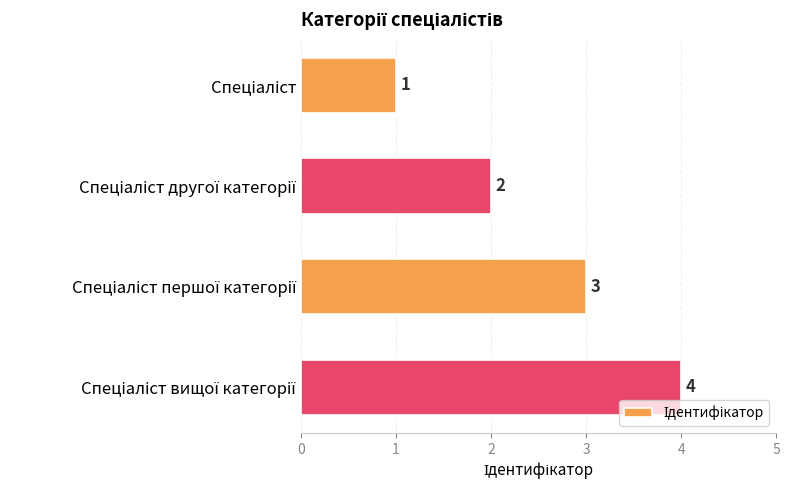

What is the difference between the maximum and minimum values?

3